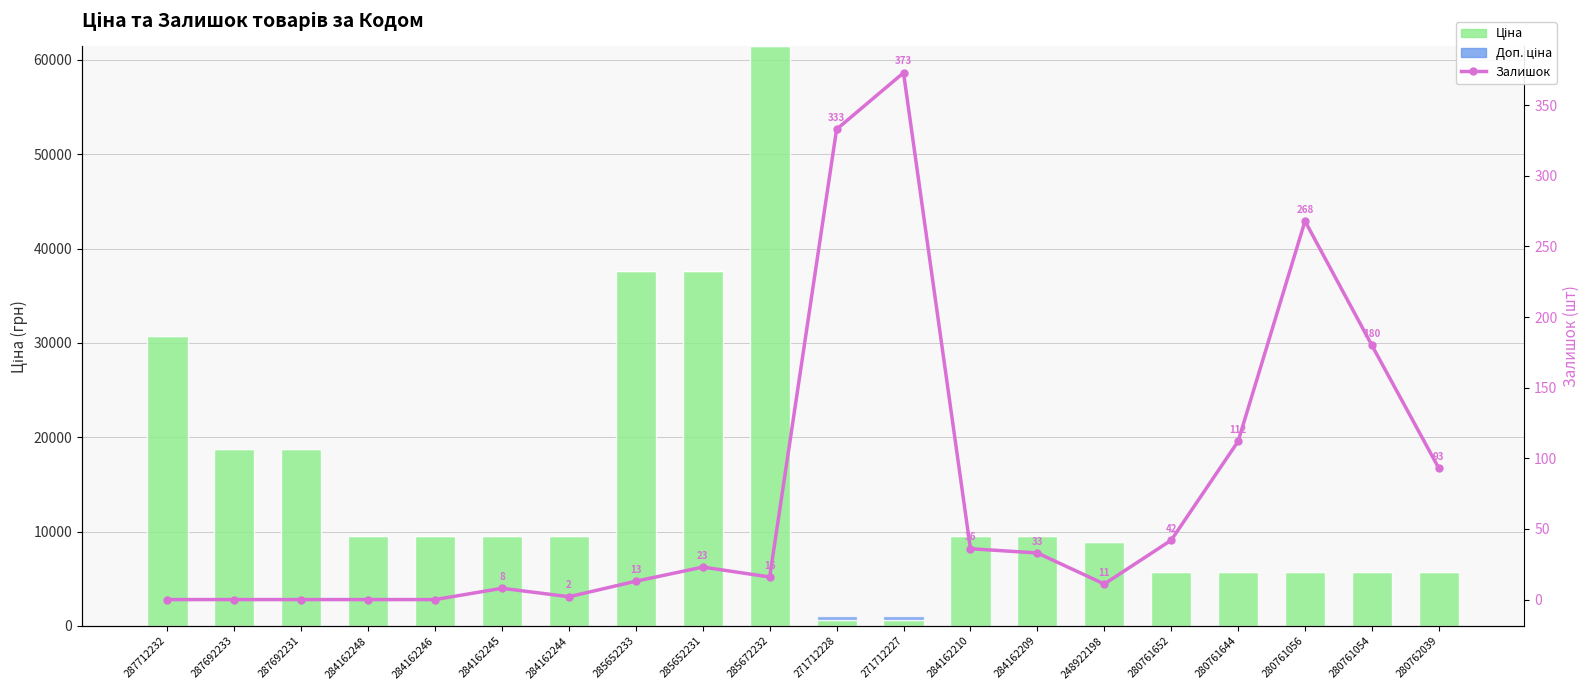

Which series changed the most between 284162248 and 280761644?

Ціна